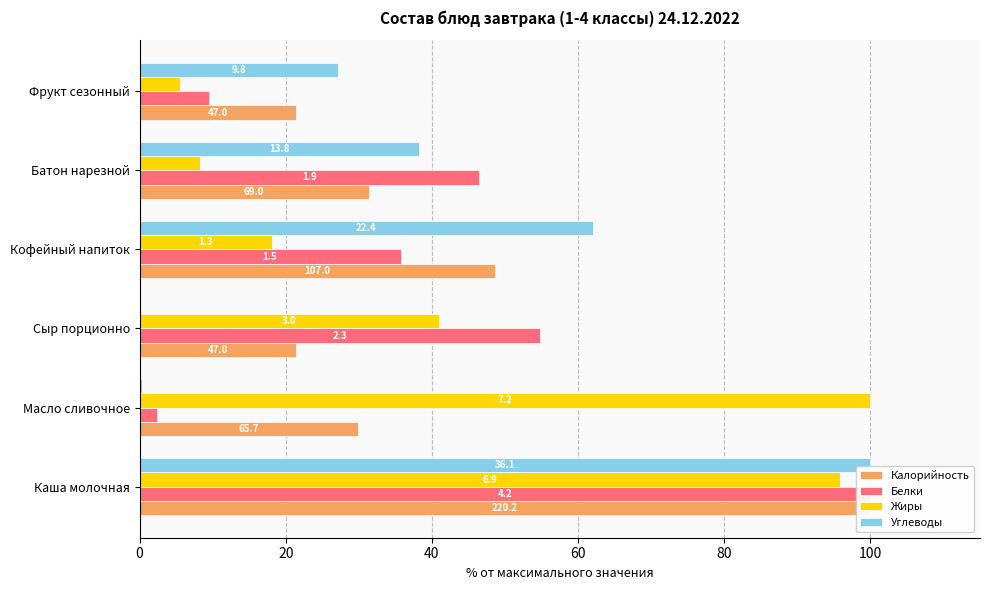

What value does the Жиры series have at 0?

95.8